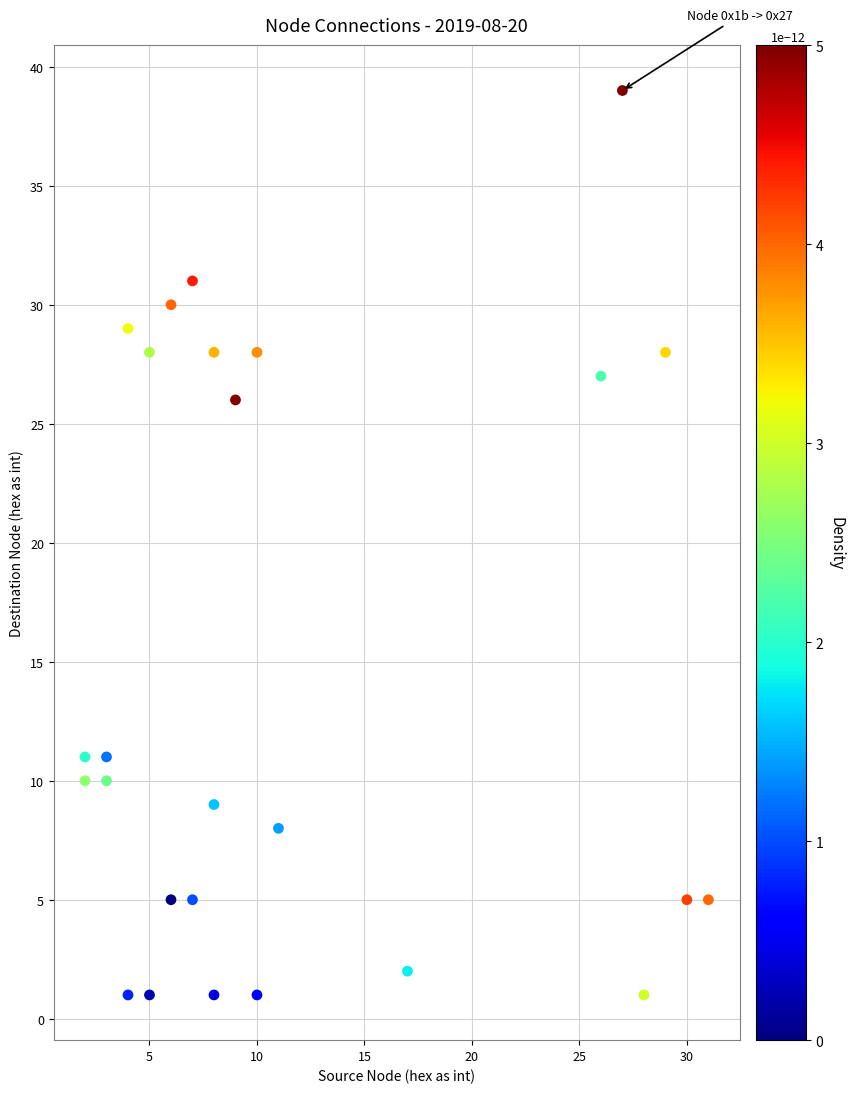

What is the range of Y values (max minus min)?

38